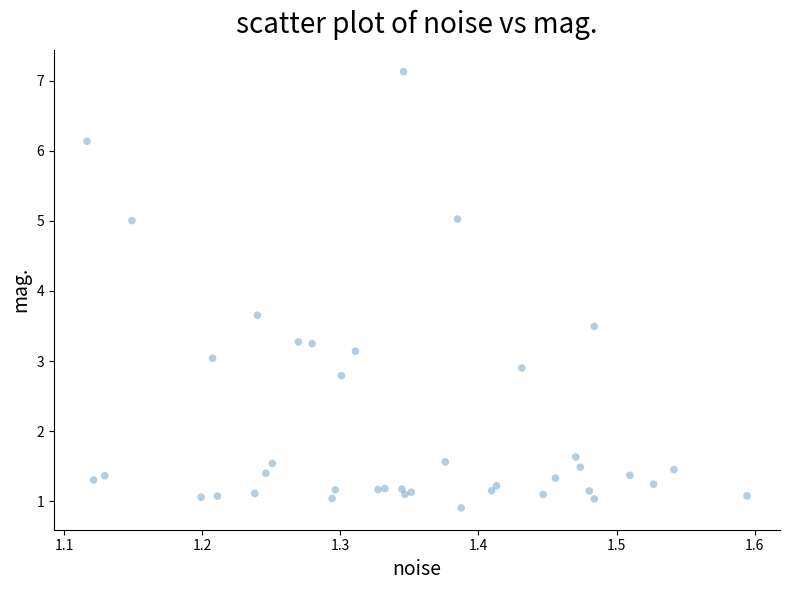

What Y value in the scatter plot is closest to 4?

3.7